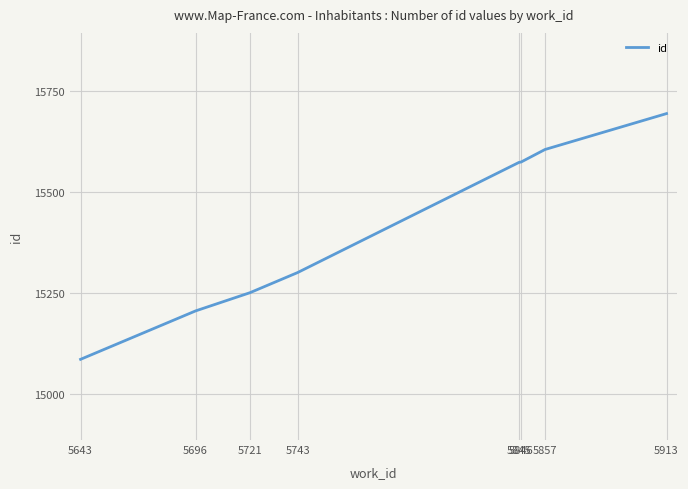

What is the sum of all values?

123294